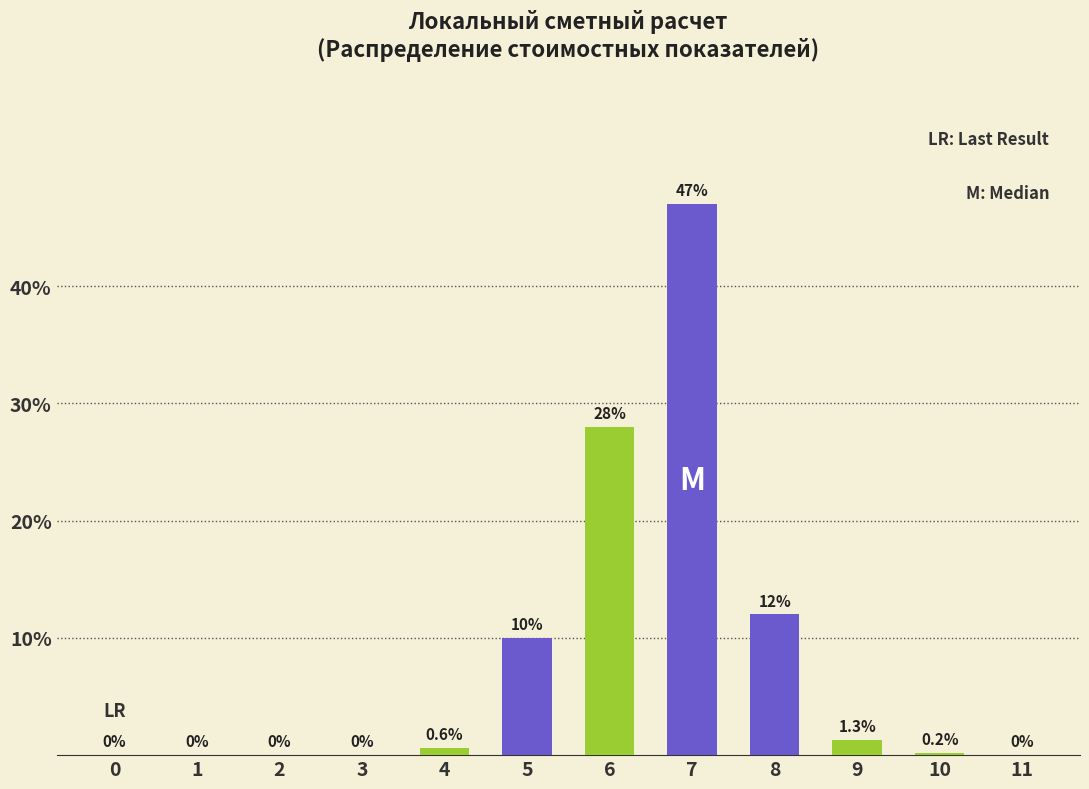

At which category does the chart reach its peak across all series?

7